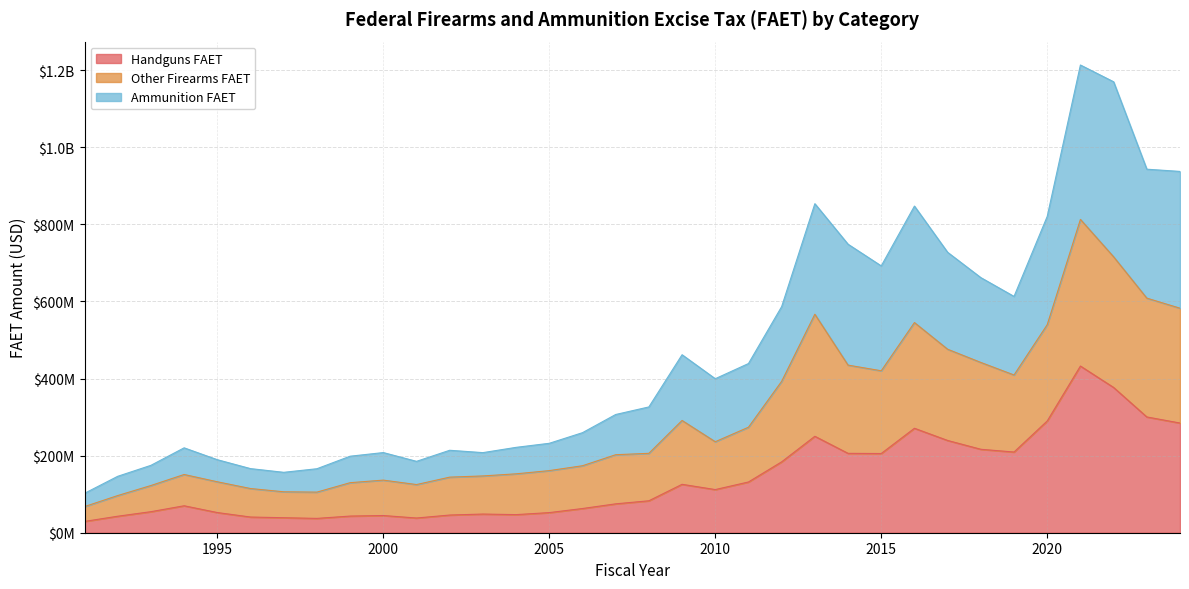

Is it true that Handguns FAET equals 104841796.1 at 2013?

False